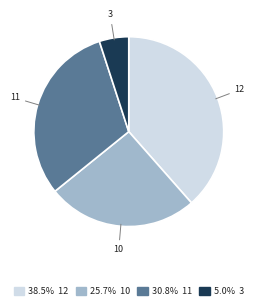

Is the sum of 12 and 10 greater than half?

Yes